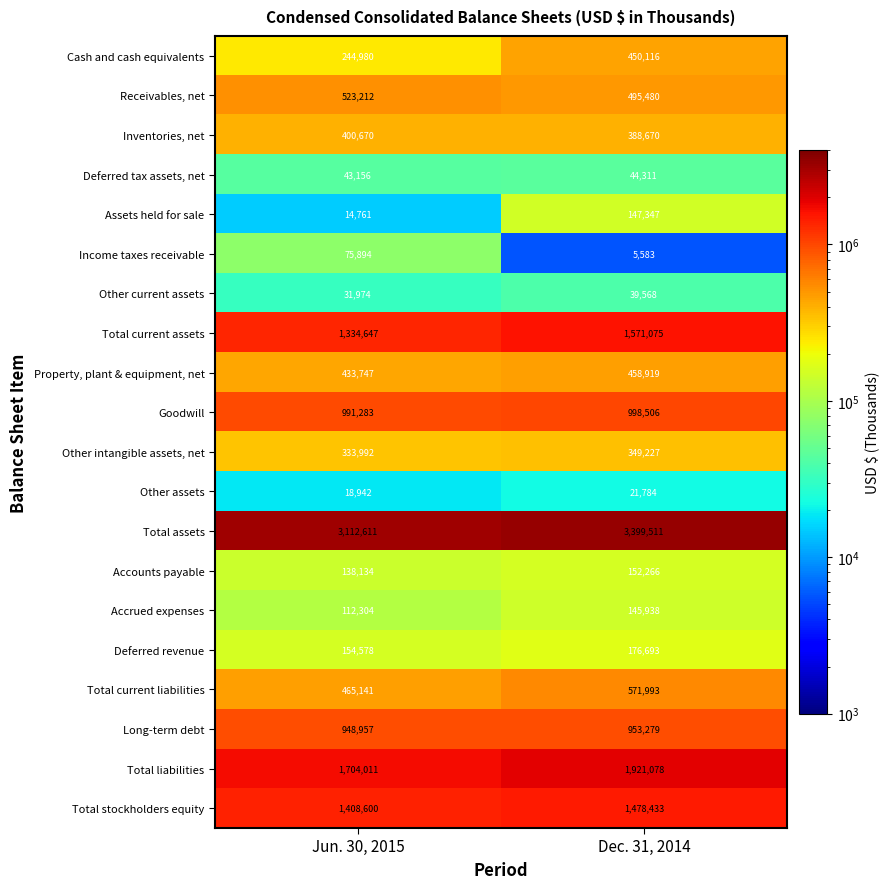

At which category is the sum across all series the highest?

Dec. 31, 2014